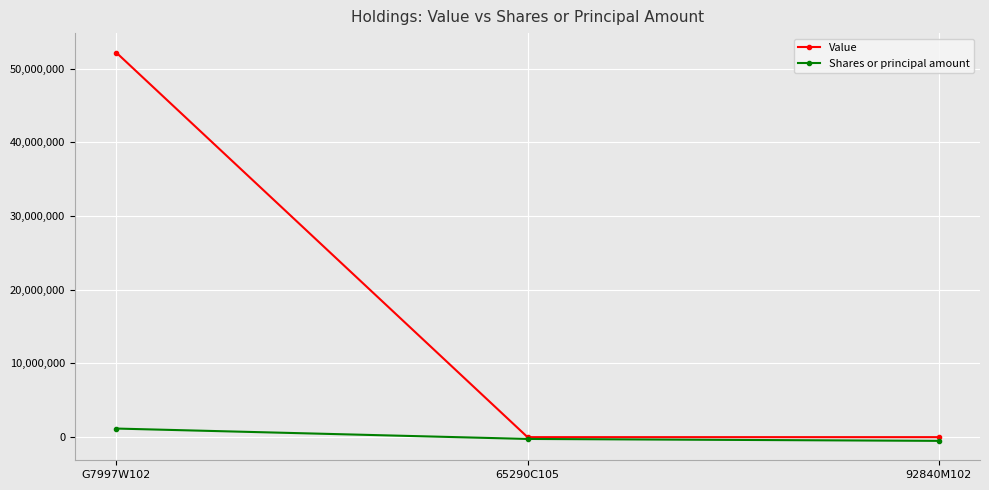

What is the sum of all Value values?

52194952